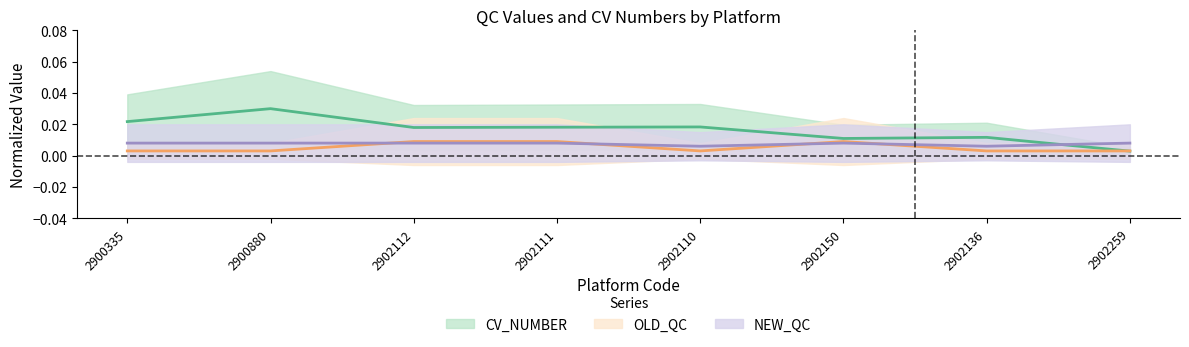

Which has a higher value, 2902110 or 2900880?

2900880